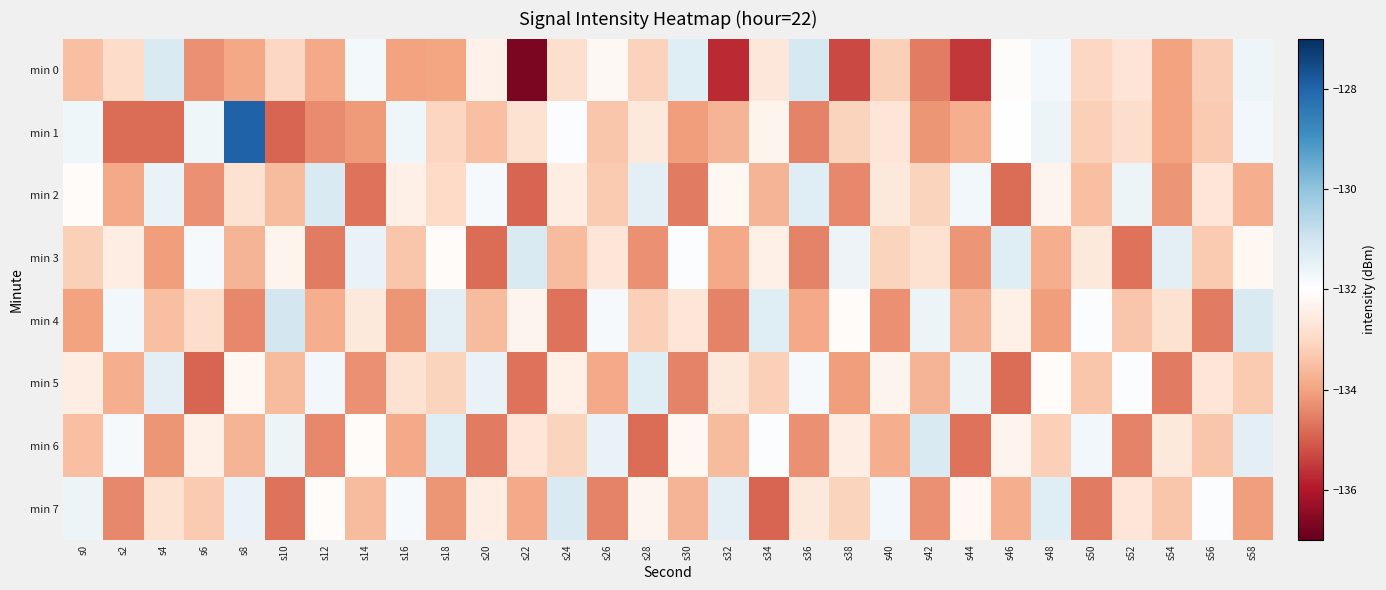

Which label corresponds to the largest value in the chart?

s8